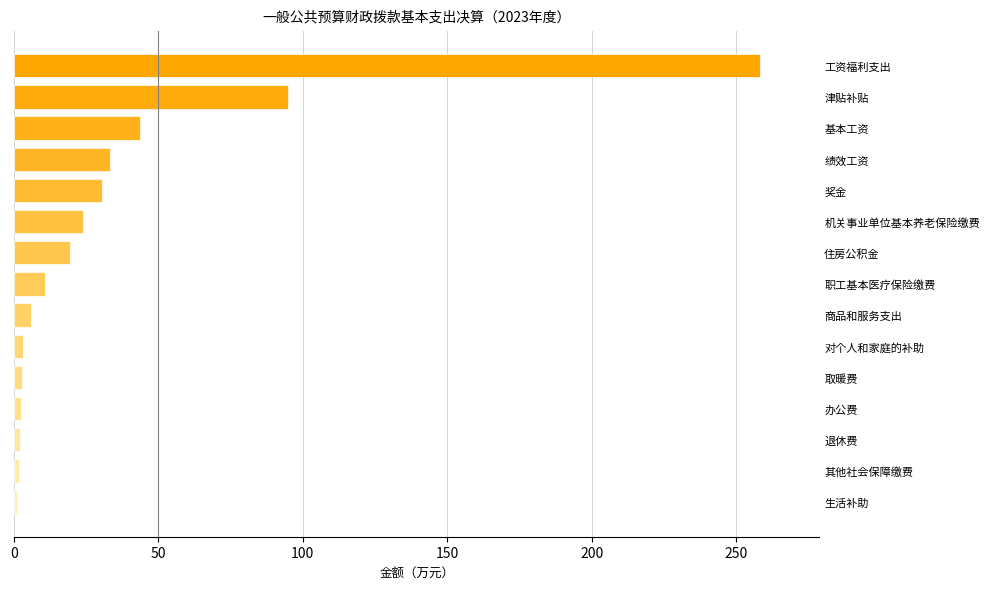

Reading left to right, transcribe all the data shown in this chart.

1.1	1.6	2.0	2.4	2.8	3.2	5.8	10.9	19.3	23.8	30.5	33.4	43.7	95.0	258.1